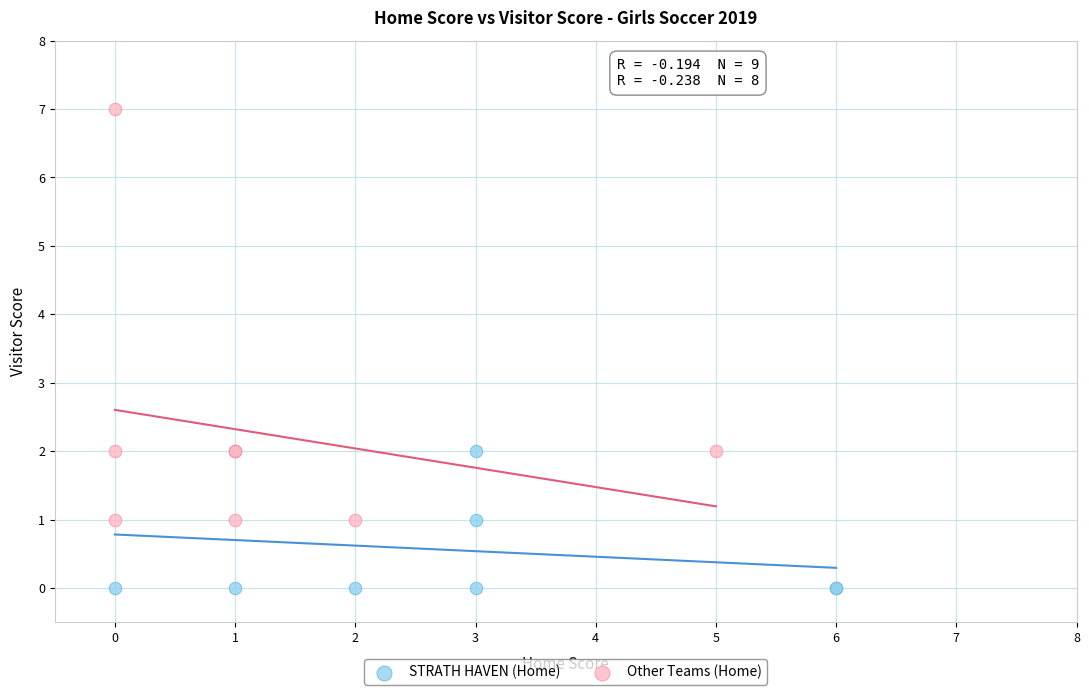

Which series reaches the maximum Y coordinate?

Other Teams (Home)